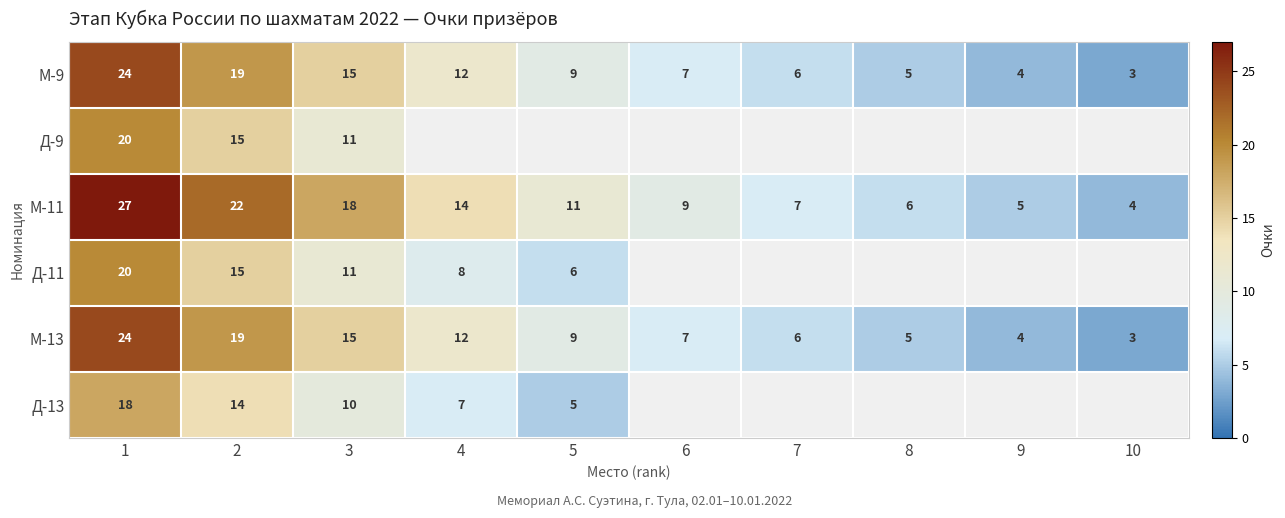

True or false: Д-13 has a value of 4 at 3.

False